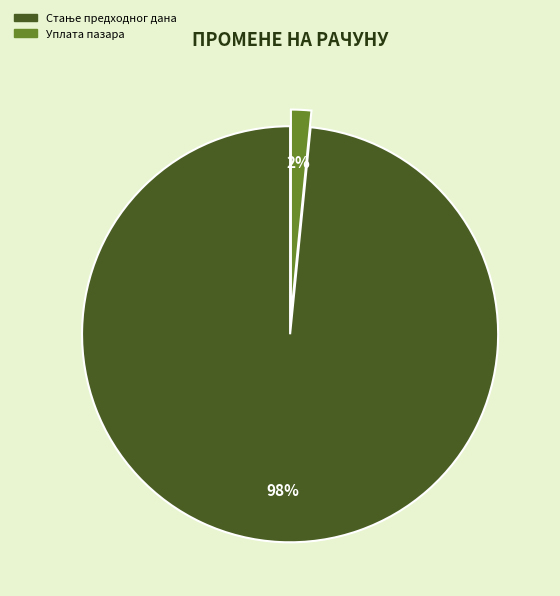

How many slices are in this pie chart?

2